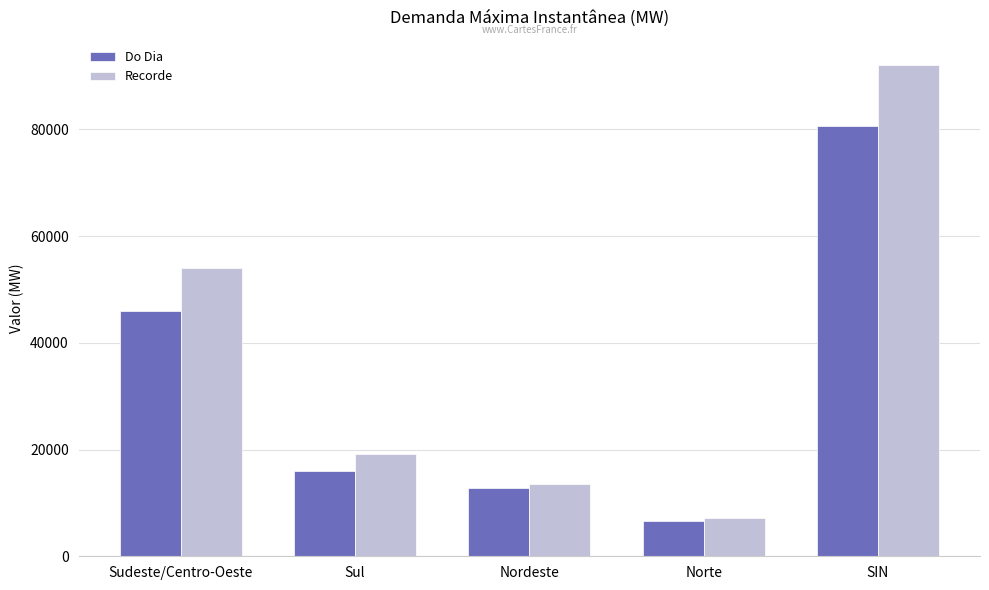

List the series in order of their peak value, highest first.

Recorde, Do Dia